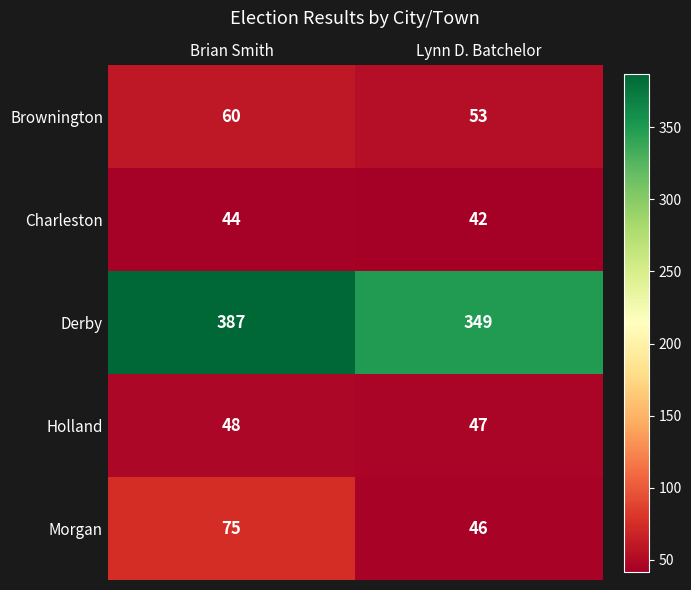

At Lynn D. Batchelor, list the series in order from largest to smallest.

Derby, Brownington, Holland, Morgan, Charleston